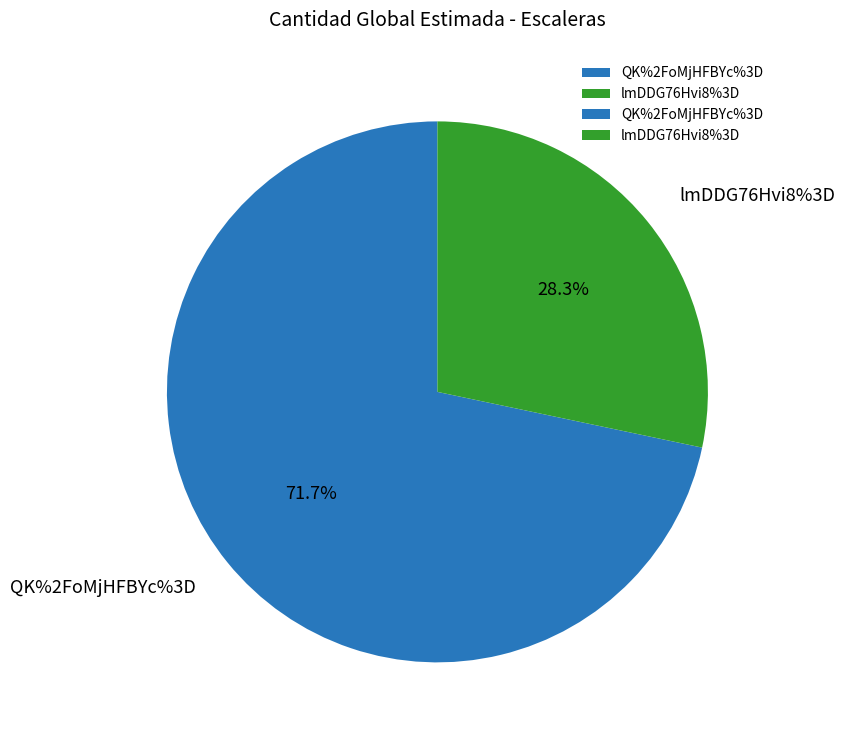

Which has a higher value, QK%2FoMjHFBYc%3D or lmDDG76Hvi8%3D?

QK%2FoMjHFBYc%3D